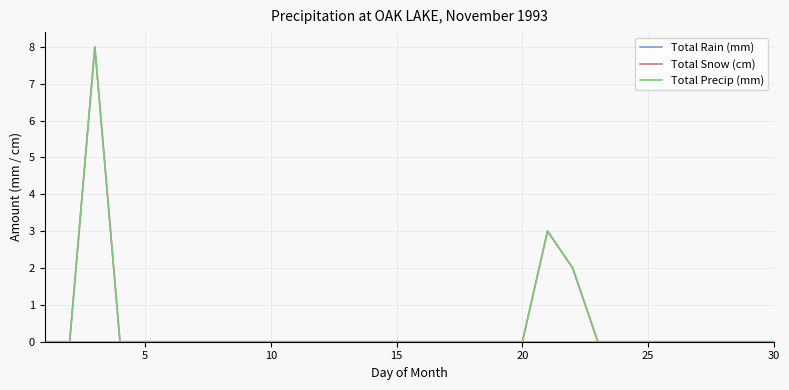

What is the highest value of the Total Precip (mm) series?

8